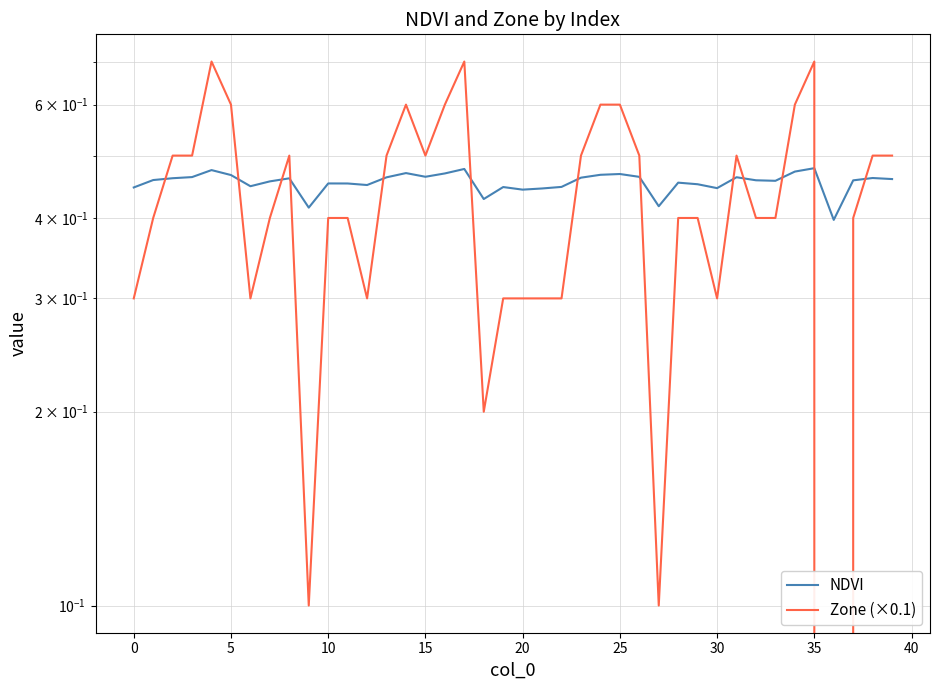

At which category is the sum across all series the highest?

35